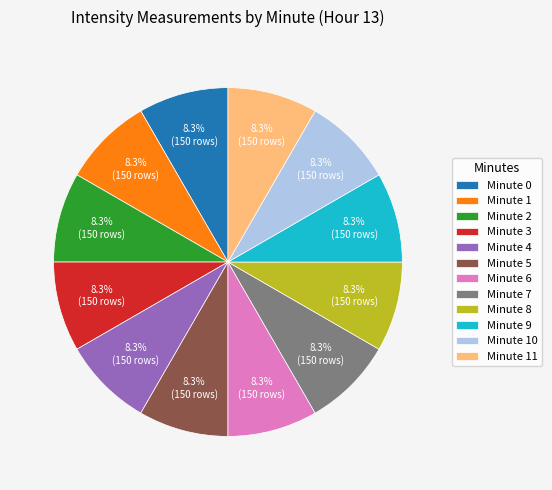

Is there a majority slice in this chart?

No